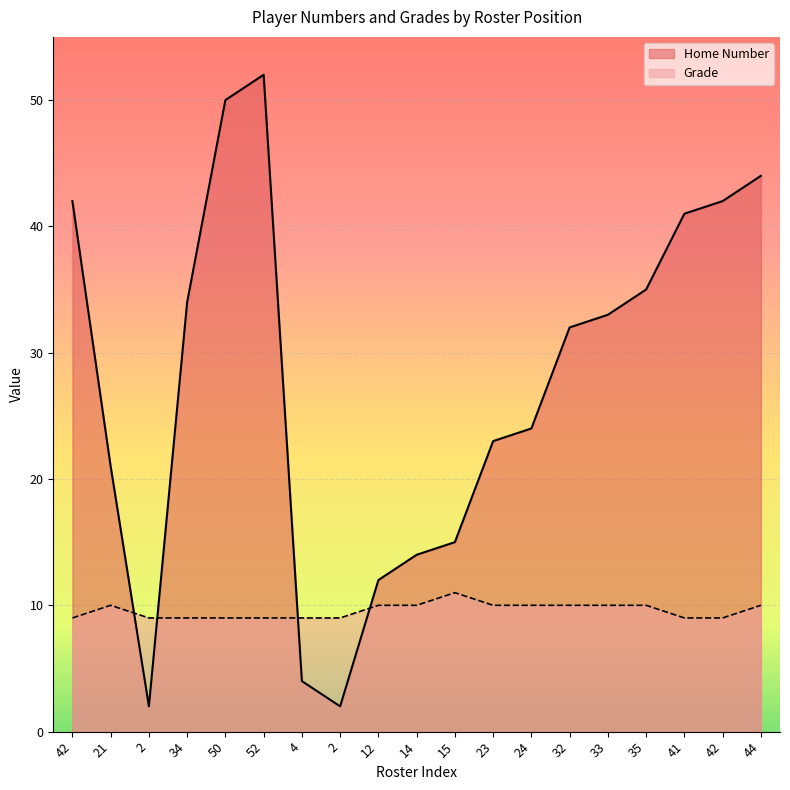

True or false: Grade and Home Number intersect in this chart.

True